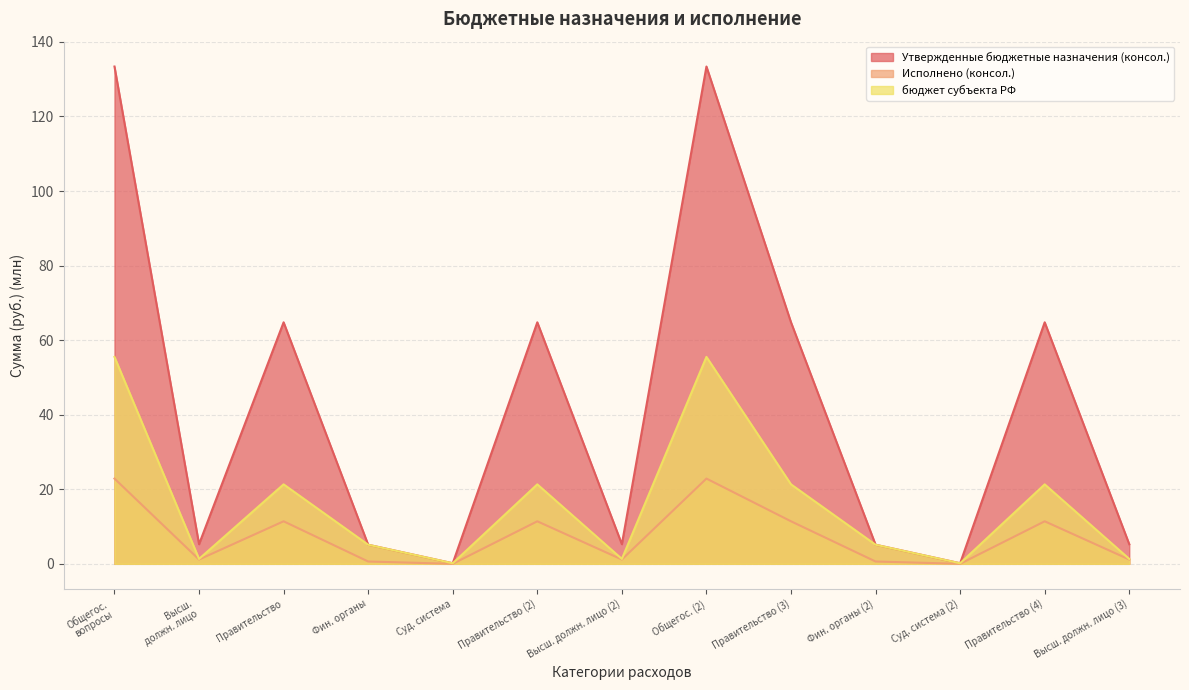

Reading right to left, list all the values displayed in this chart.

Утвержденные бюджетные назначения (консол.): 5.3	64.8	0.2	5.1	64.8	133.4	5.3	64.8	0.2	5.1	64.8	5.3	133.4
Исполнено (консол.): 1.2	11.4	0.0	0.6	11.4	22.9	1.2	11.4	0.0	0.6	11.4	1.2	22.9
бюджет субъекта РФ: 1.3	21.3	0.2	5.1	21.3	55.5	1.3	21.3	0.2	5.1	21.3	1.3	55.5